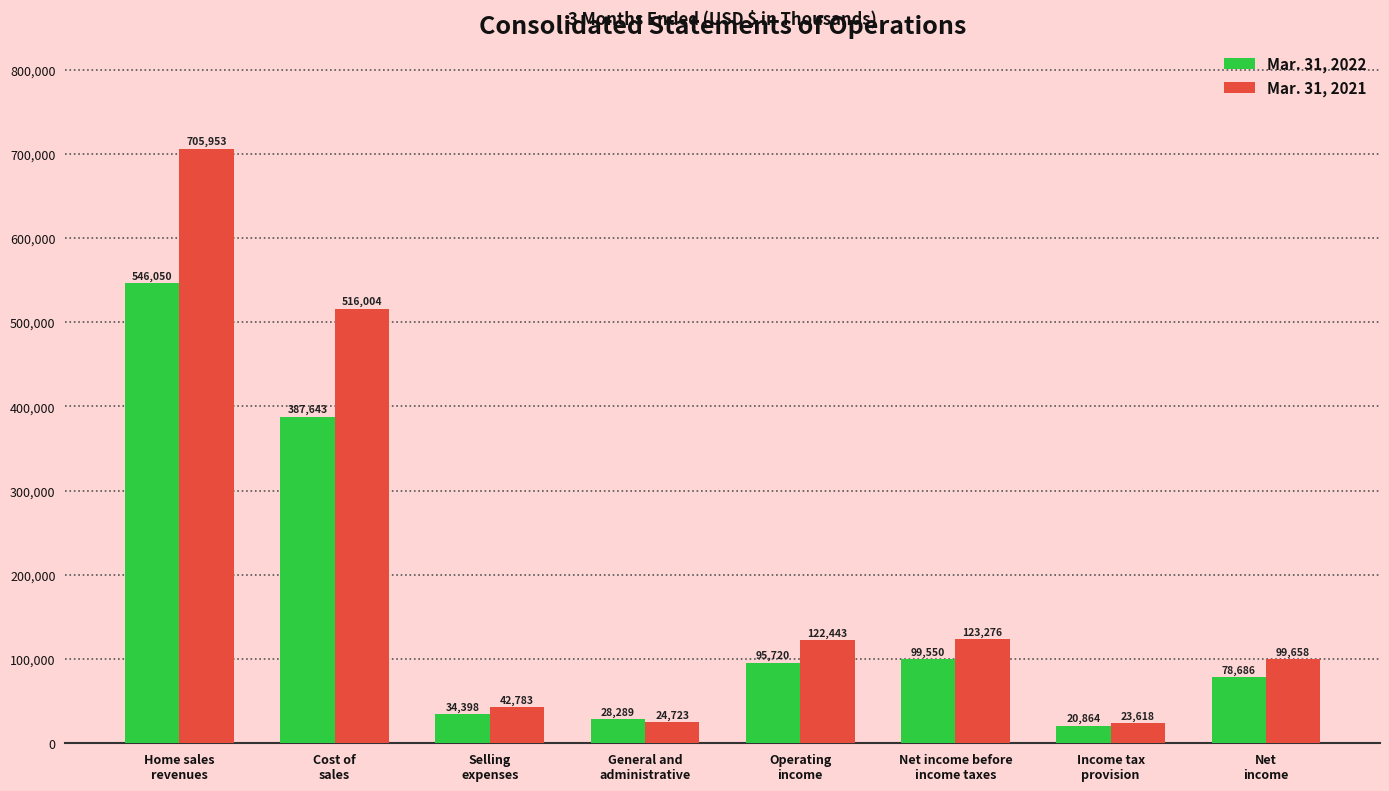

Reading left to right, extract all data points from this chart.

Mar. 31, 2022: 546050	387643	34398	28289	95720	99550	20864	78686
Mar. 31, 2021: 705953	516004	42783	24723	122443	123276	23618	99658